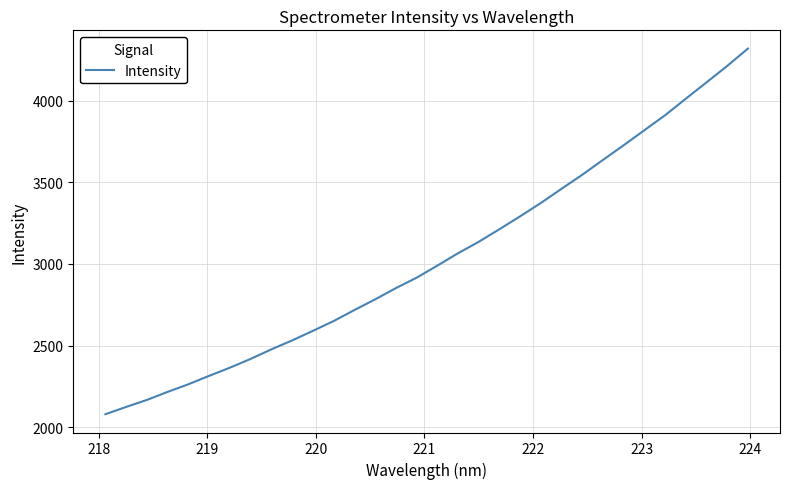

What is the smallest value displayed?

2079.5